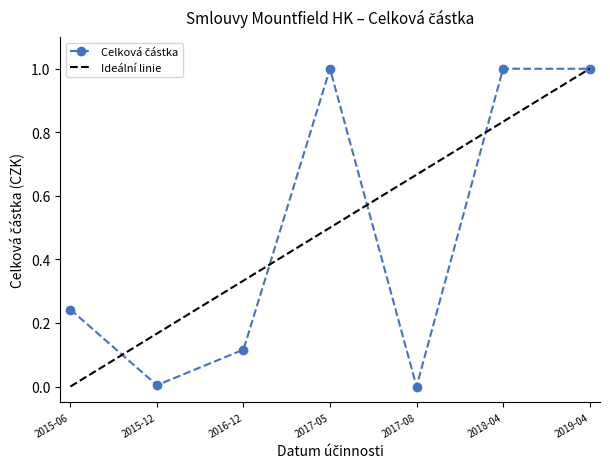

At which label is the value closest to 0?

2017-08